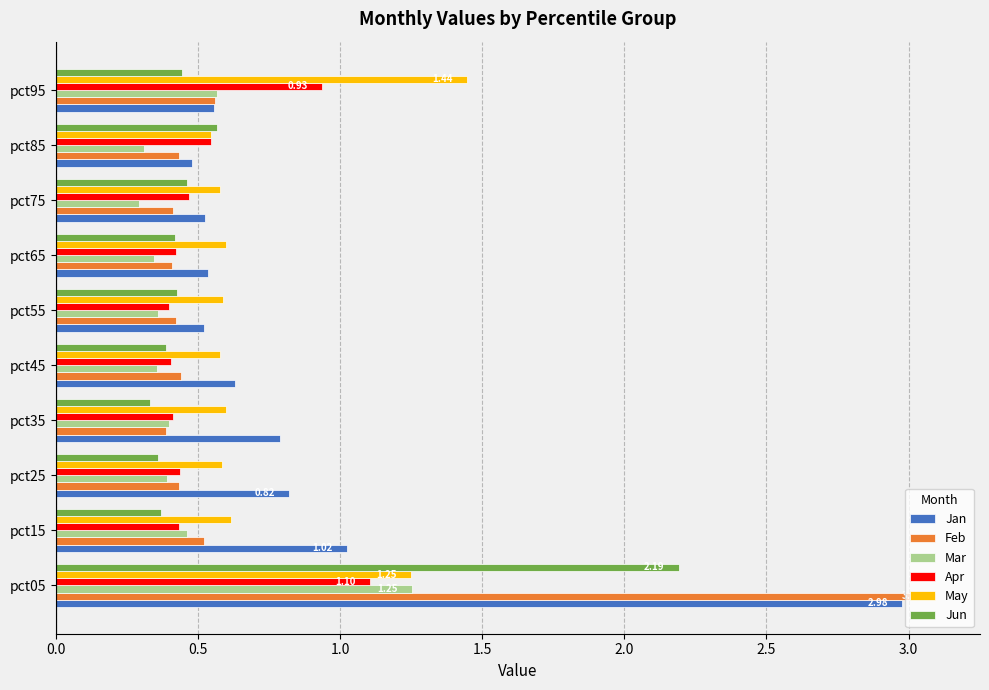

What is the sum of all May values?

7.4